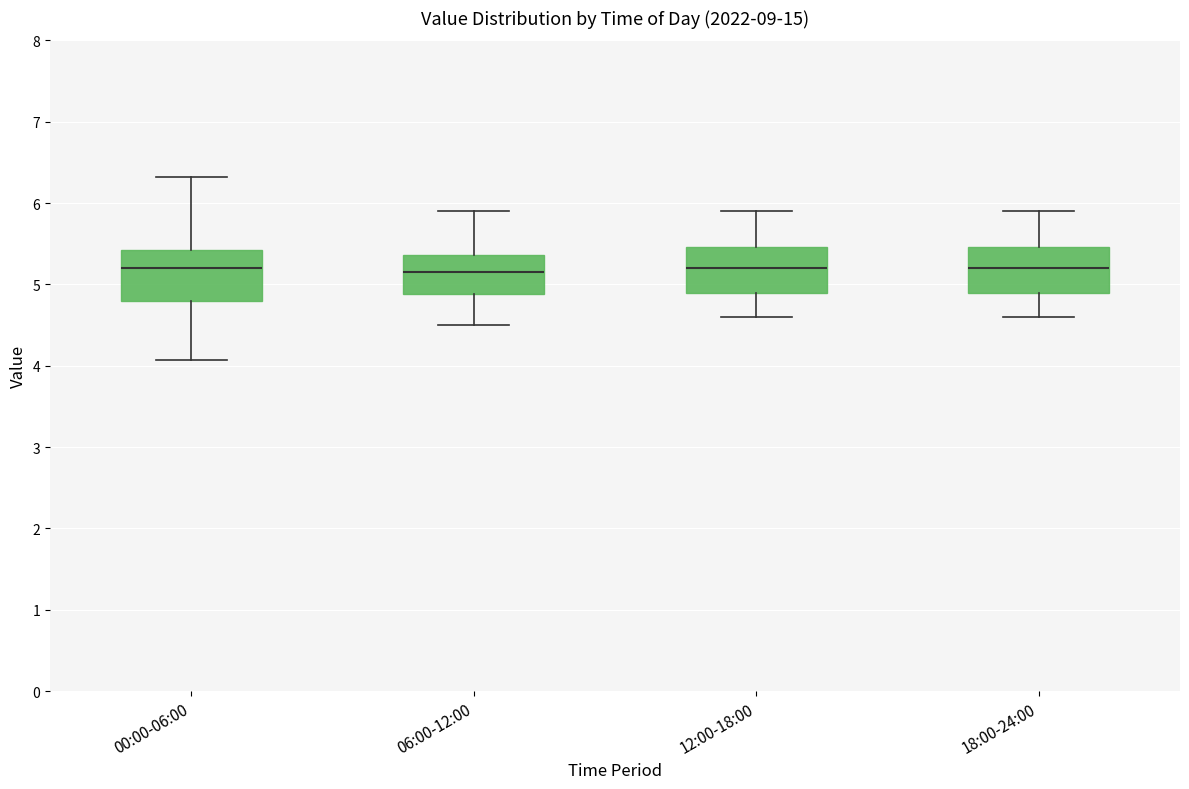

Where does the lower whisker of the box for 00:00-06:00 end on the y-axis? The values are not printed on the chart, so give them approximately, as read against the axis.

4.1